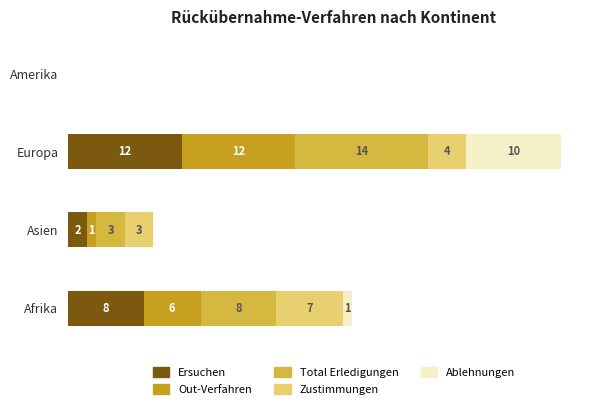

At which label does Ersuchen reach its peak?

Europa